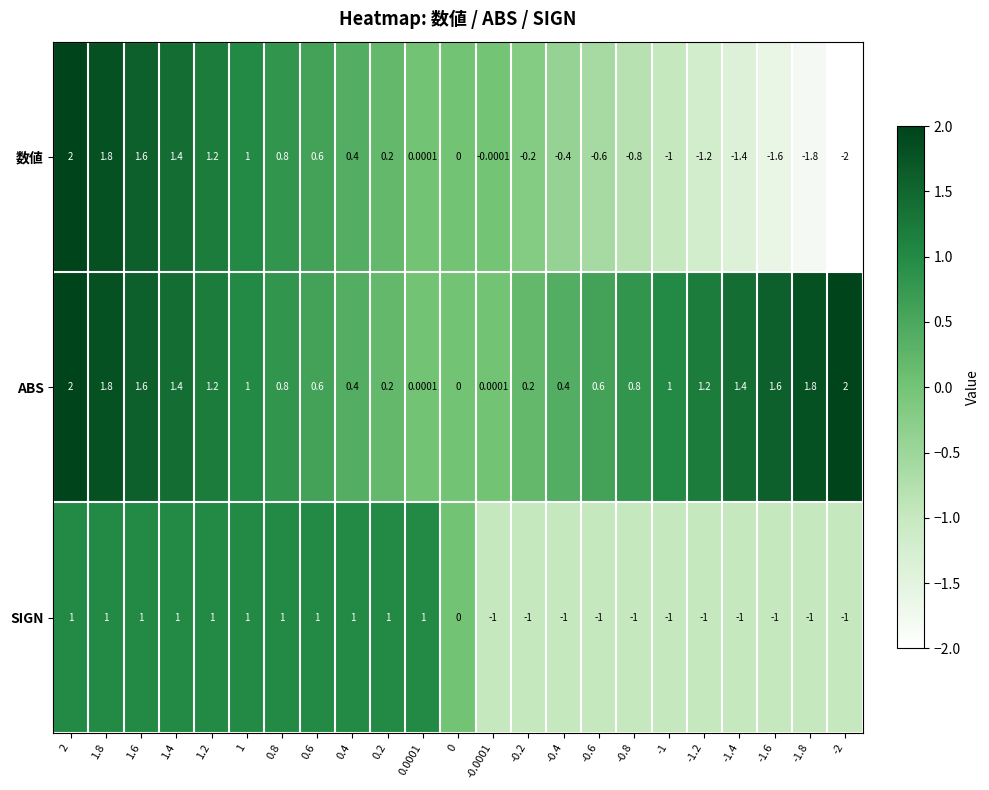

Rank the series at -1.6 from lowest to highest value.

数値, SIGN, ABS